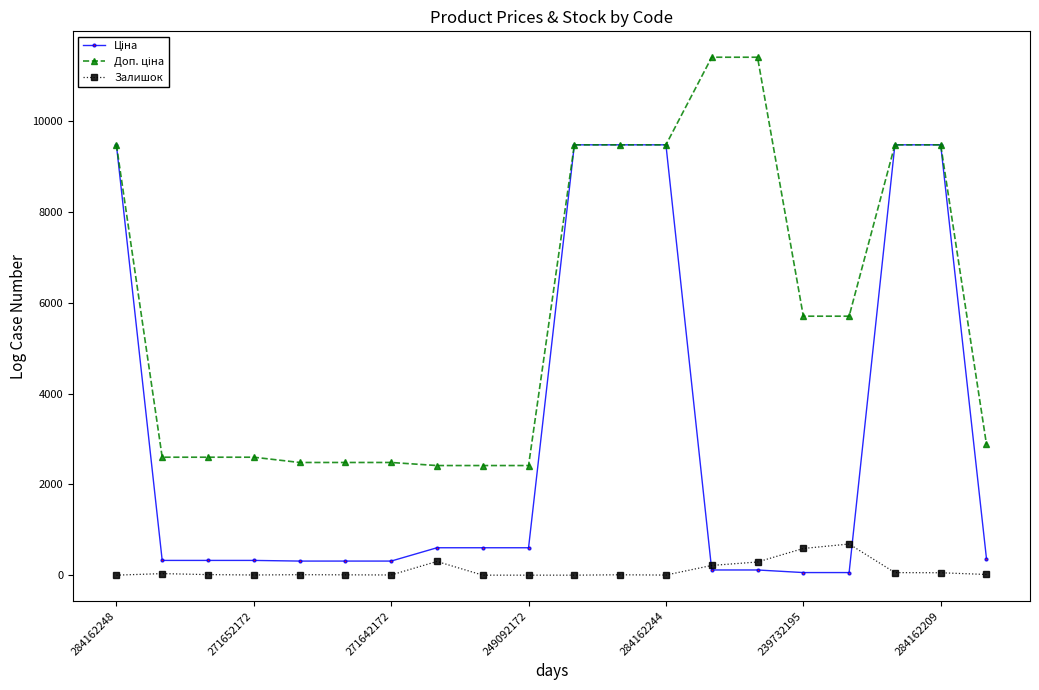

What is the maximum value for Залишок?

686.0